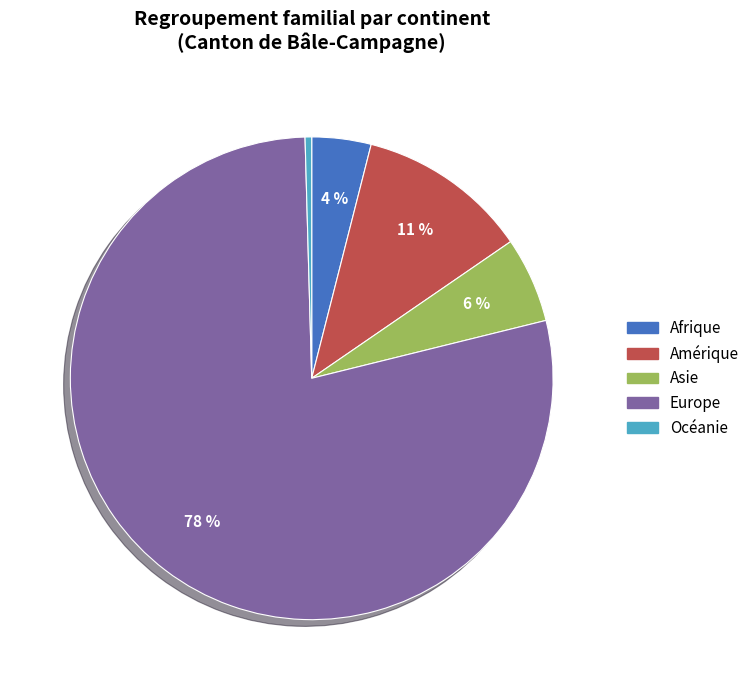

Between Océanie and Amérique, which is larger?

Amérique